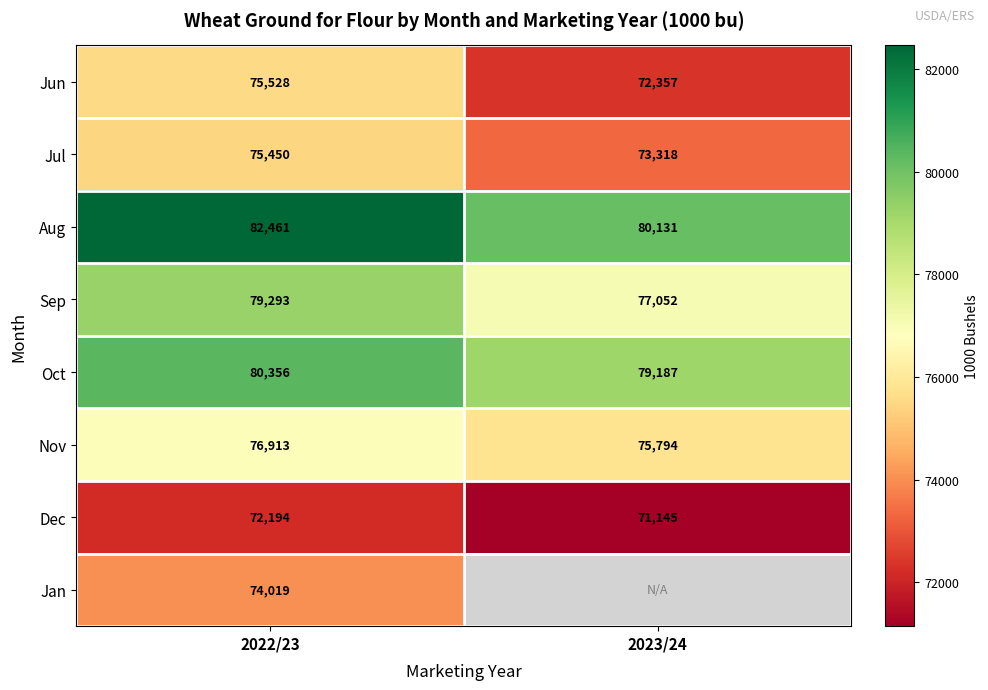

Rank the categories by Aug value from lowest to highest.

2023/24, 2022/23